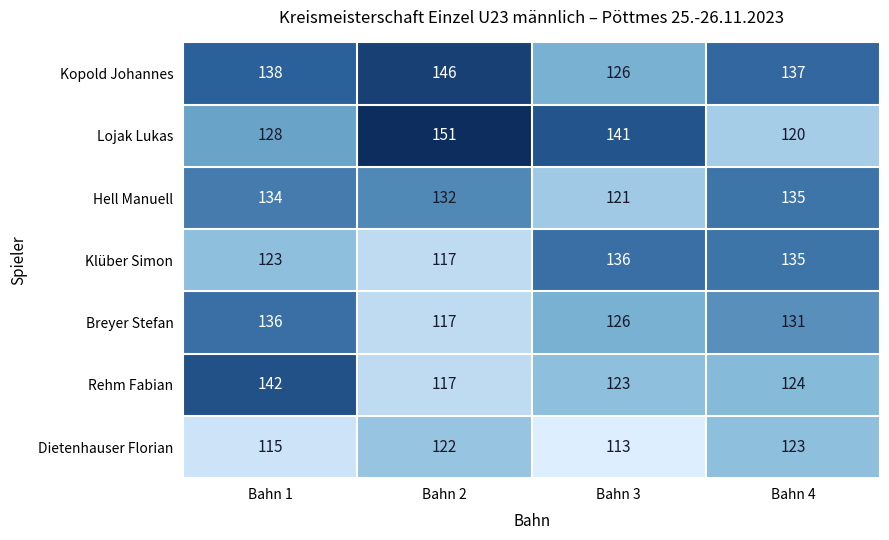

Where does the Breyer Stefan series first go above 131?

Bahn 1